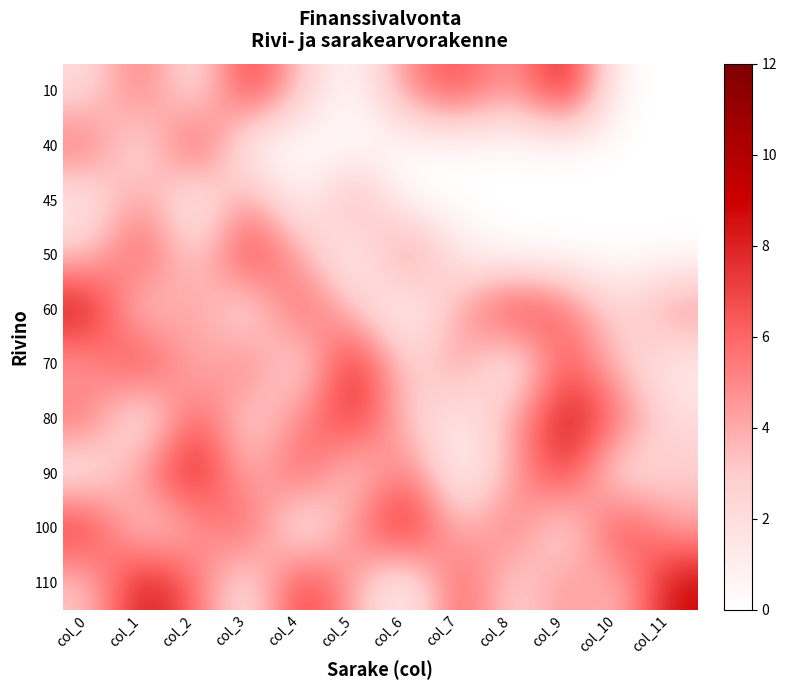

How many distinct data groups are displayed?

10